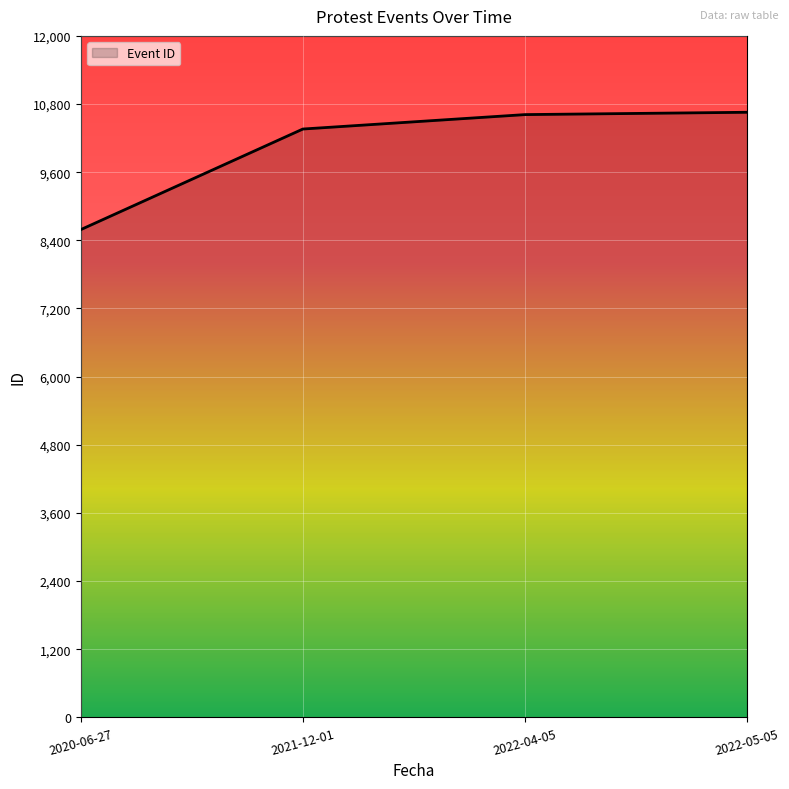

Is it true that the value at 2022-05-05 is 10655?

True